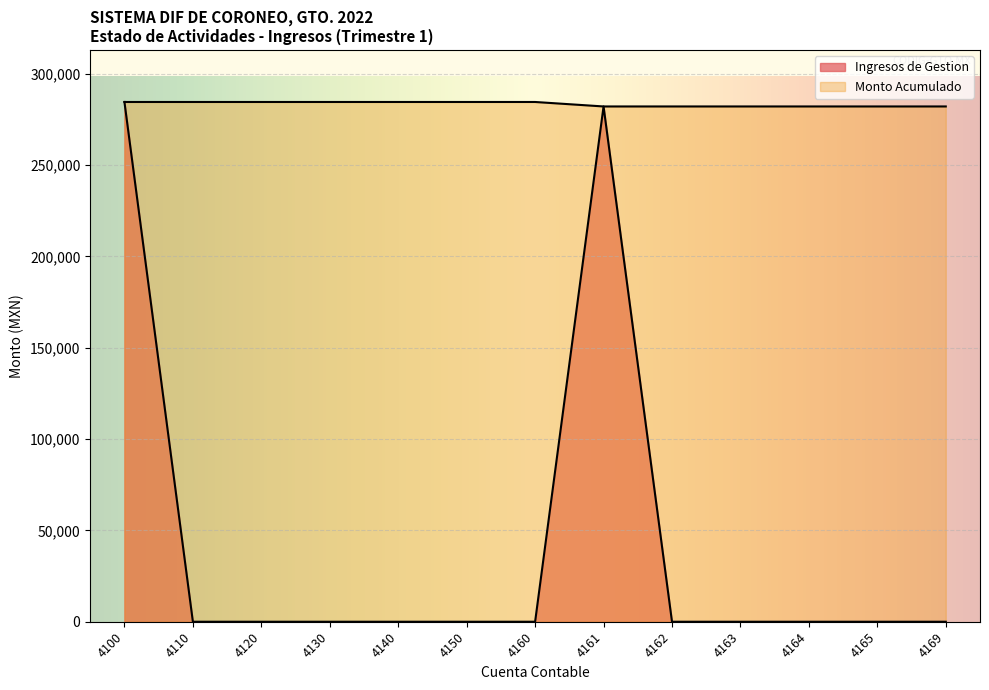

True or false: Ingresos de Gestion and Monto Acumulado cross at least once.

False